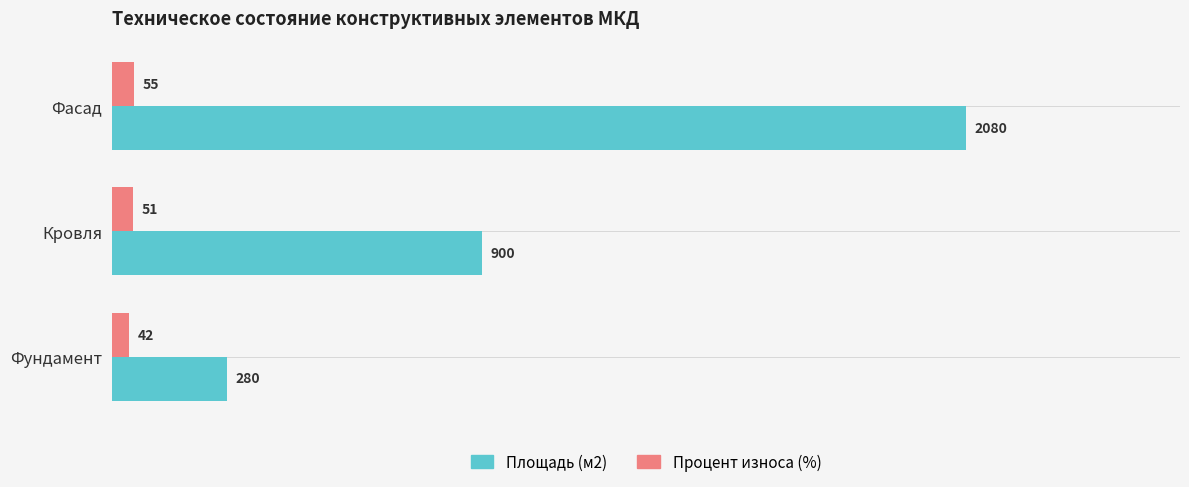

Is the value of Процент износа (%) at Кровля greater than the value of Площадь (м2) at Фасад?

No